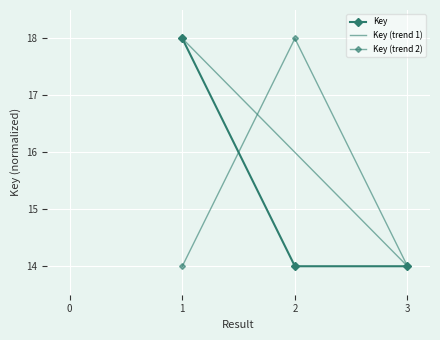

What is the smallest value displayed?

14.0